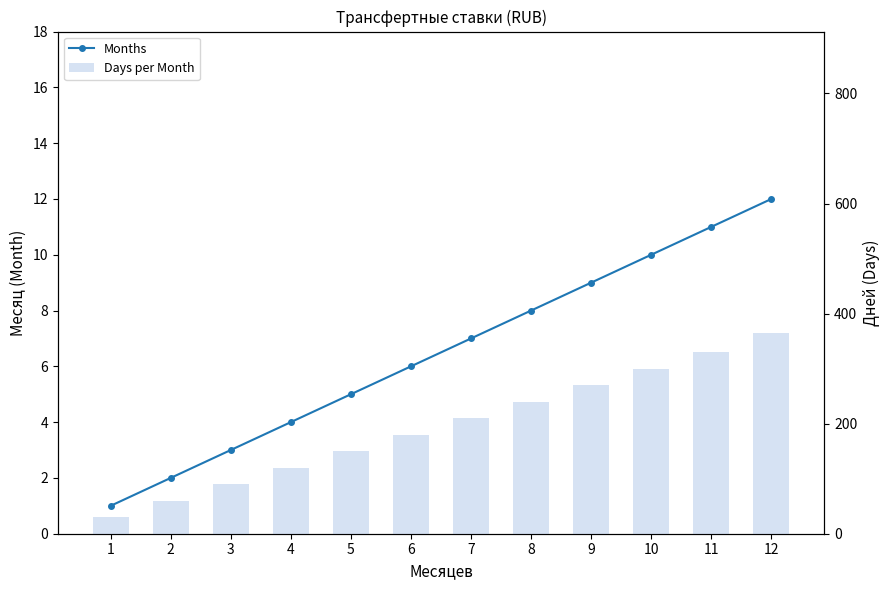

At which category is the sum across all series the highest?

12